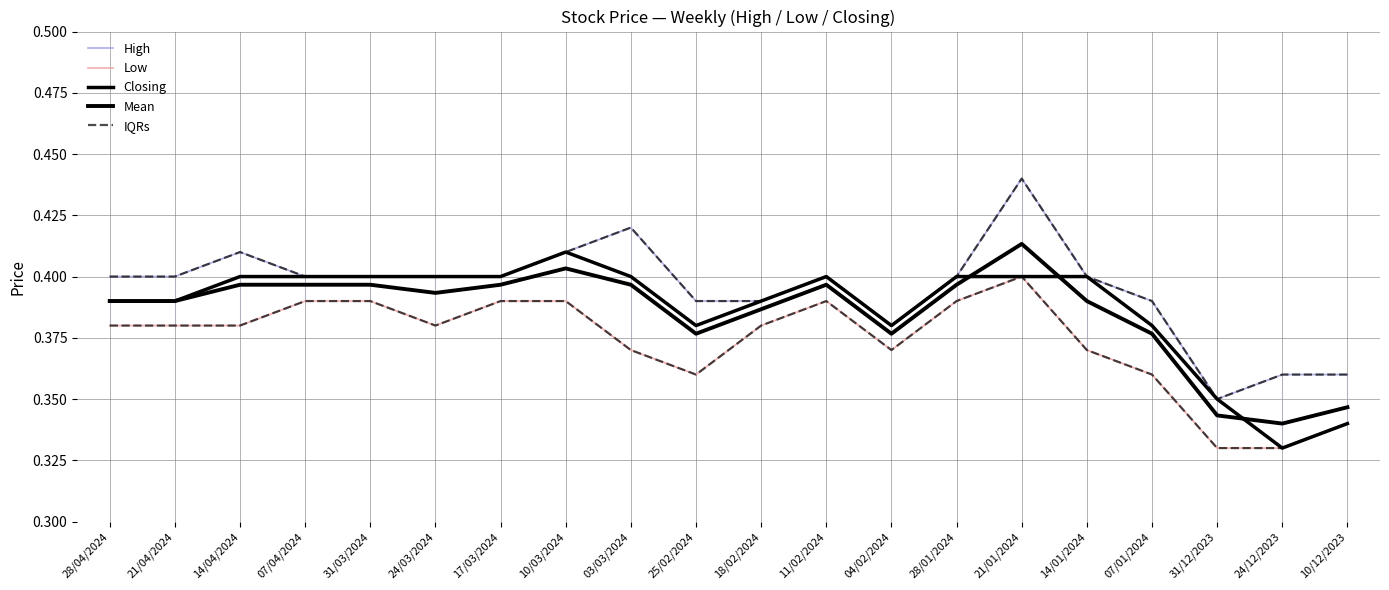

Which has a higher value, 14/01/2024 or 17/03/2024?

14/01/2024